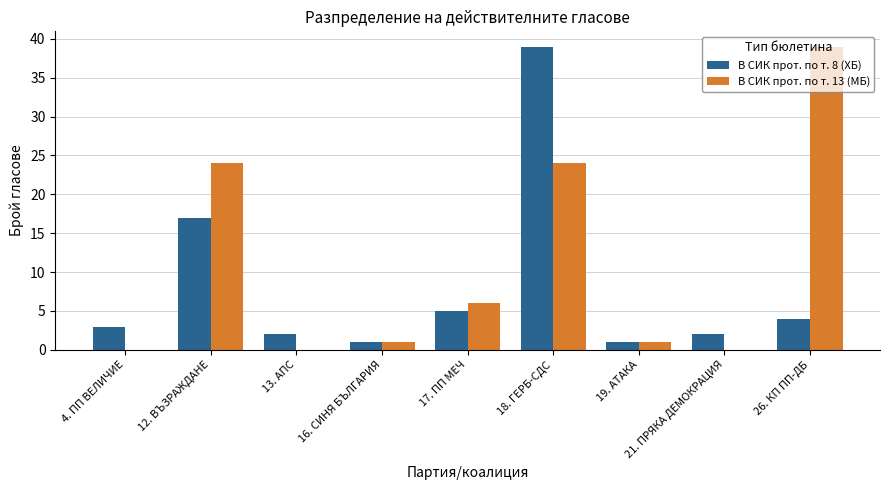

Which series has the largest total across all categories?

В СИК прот. по т. 13 (МБ)